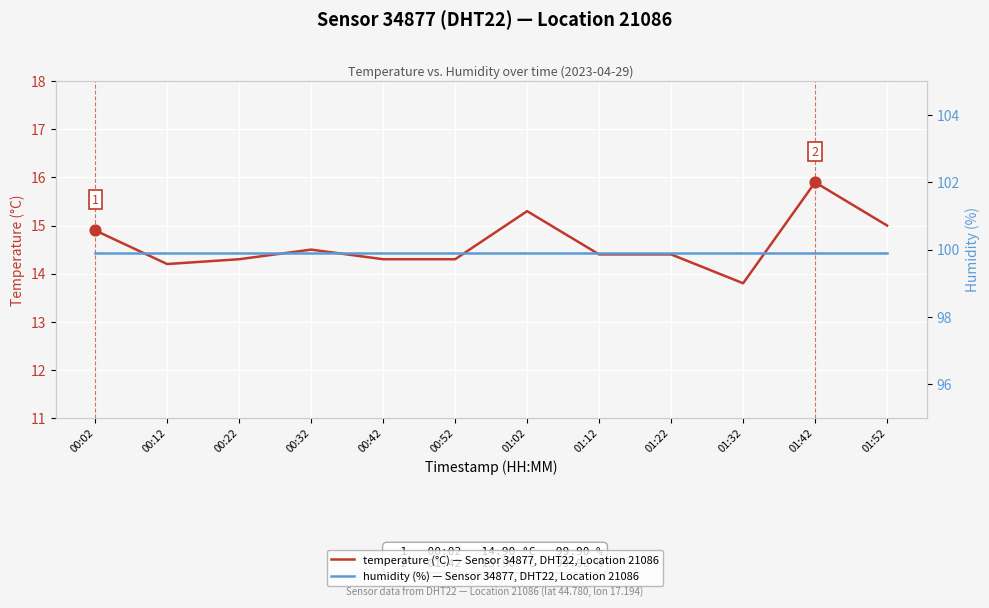

Which series contains the highest Y value?

humidity (%)